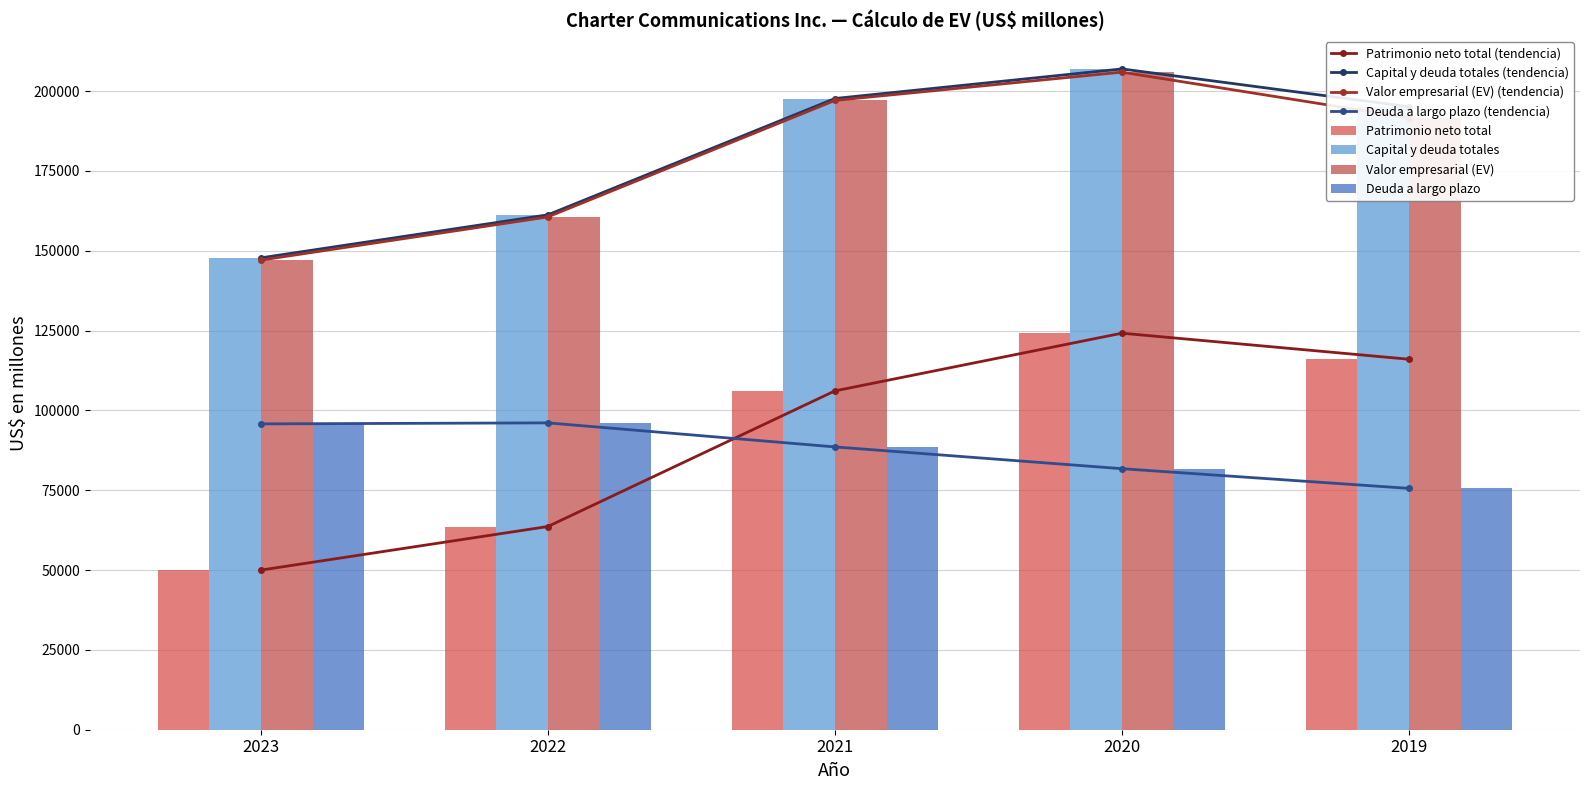

Rank the series by their maximum value, from lowest to highest.

Deuda a largo plazo, Patrimonio neto total, Valor empresarial (EV), Capital y deuda totales